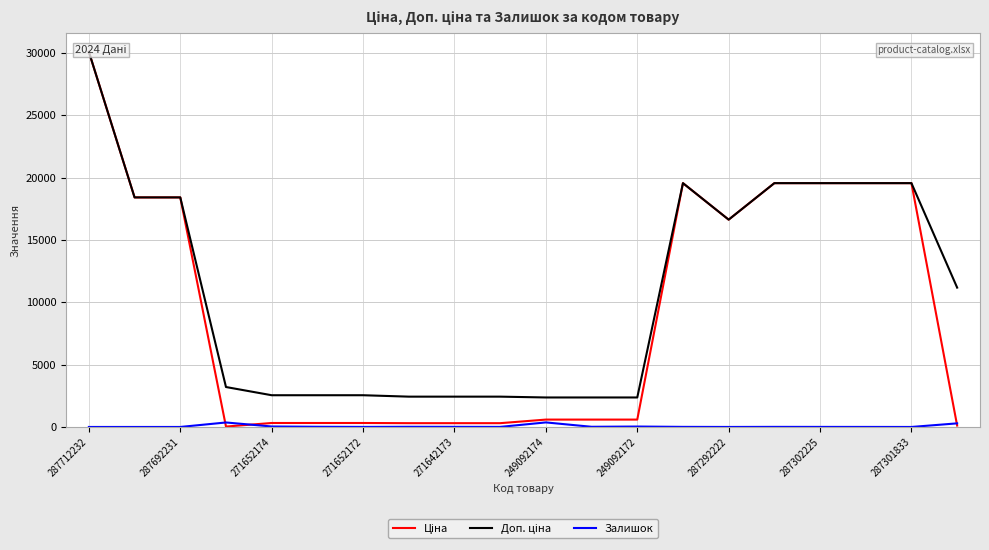

At how many categories does at least one series exceed 14868?

9